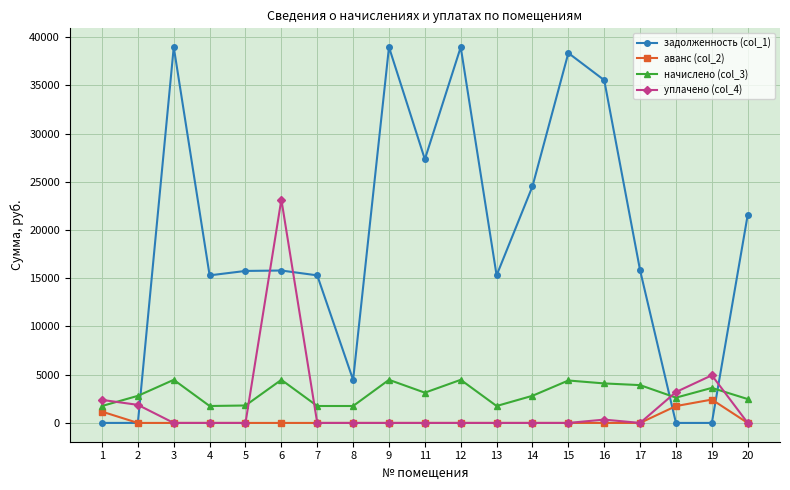

How many times do уплачено (col_4) and начислено (col_3) cross each other?

5